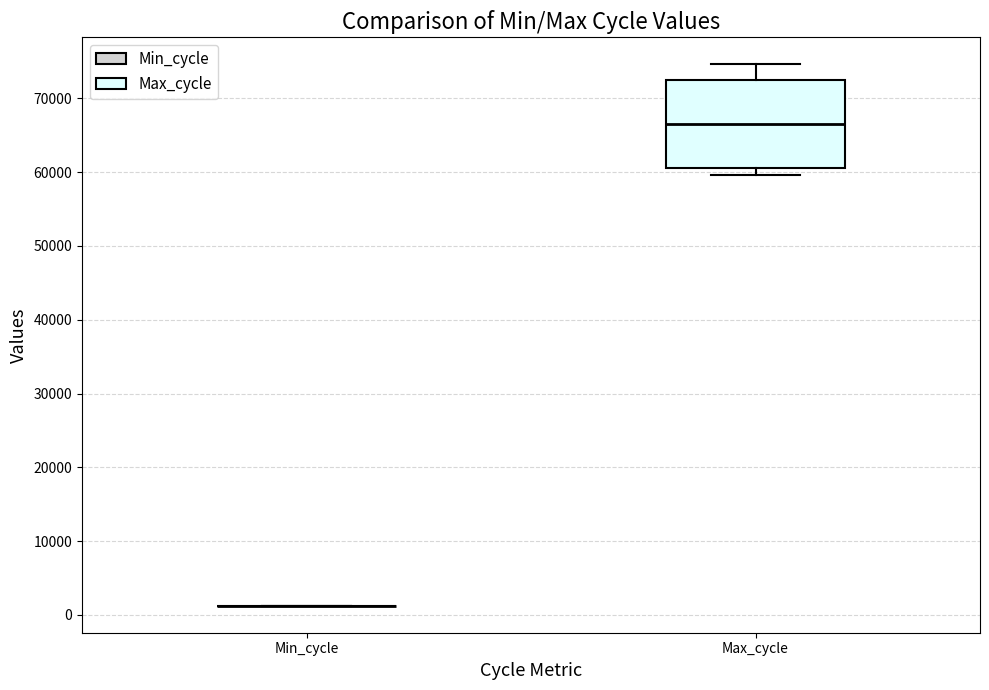

Reading left to right, transcribe this box plot: for each box, give where its median line is, the range the box spans, and where its two whiskers end, as read against the y-axis. The values are not printed on the chart, so give them approximately, as read against the axis.

Min_cycle: box collapsed to a line at 1000, whiskers 1000 to 1000
Max_cycle: median 66000, box 61000 to 73000, whiskers 60000 to 75000